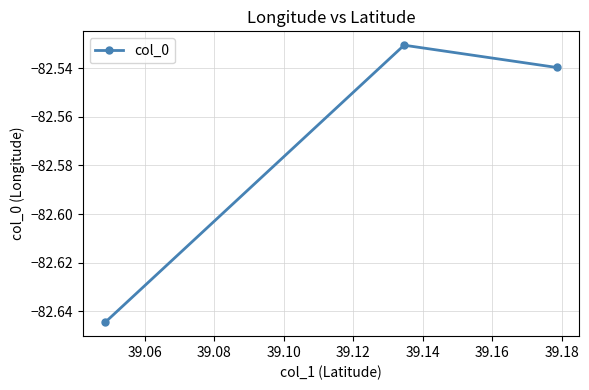

Does the chart have visible grid lines?

Yes